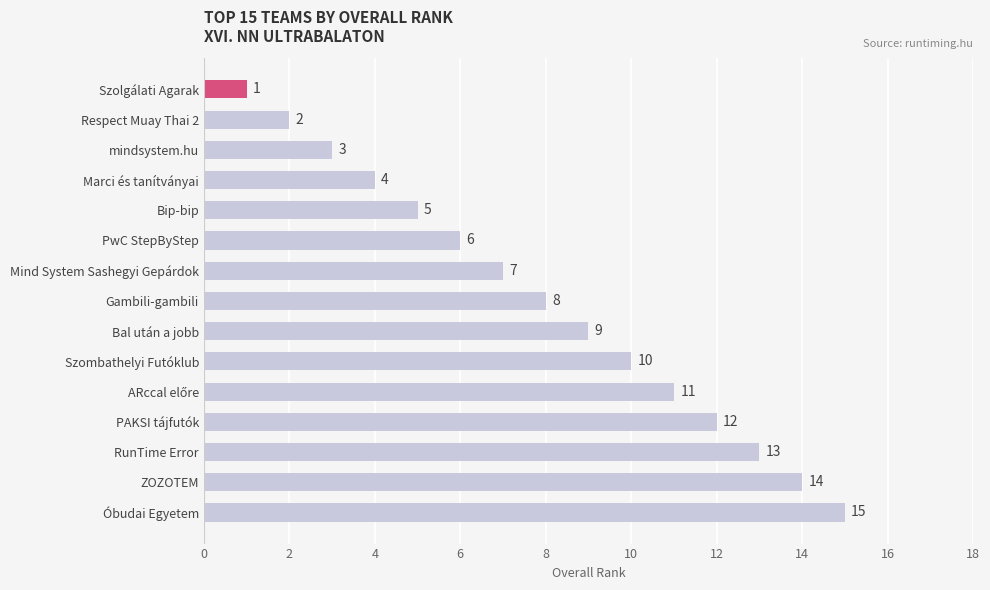

What is the change in value from Respect Muay Thai 2 to PwC StepByStep?

+4